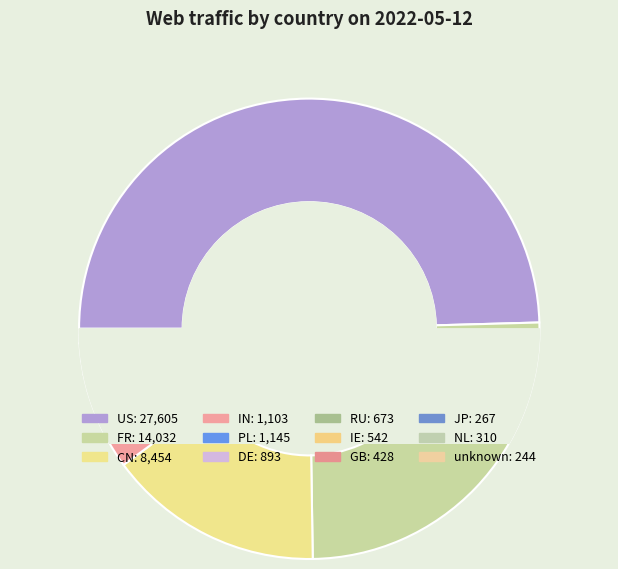

To the nearest percent, what is the difference between the US and CN slice percentages?

34%